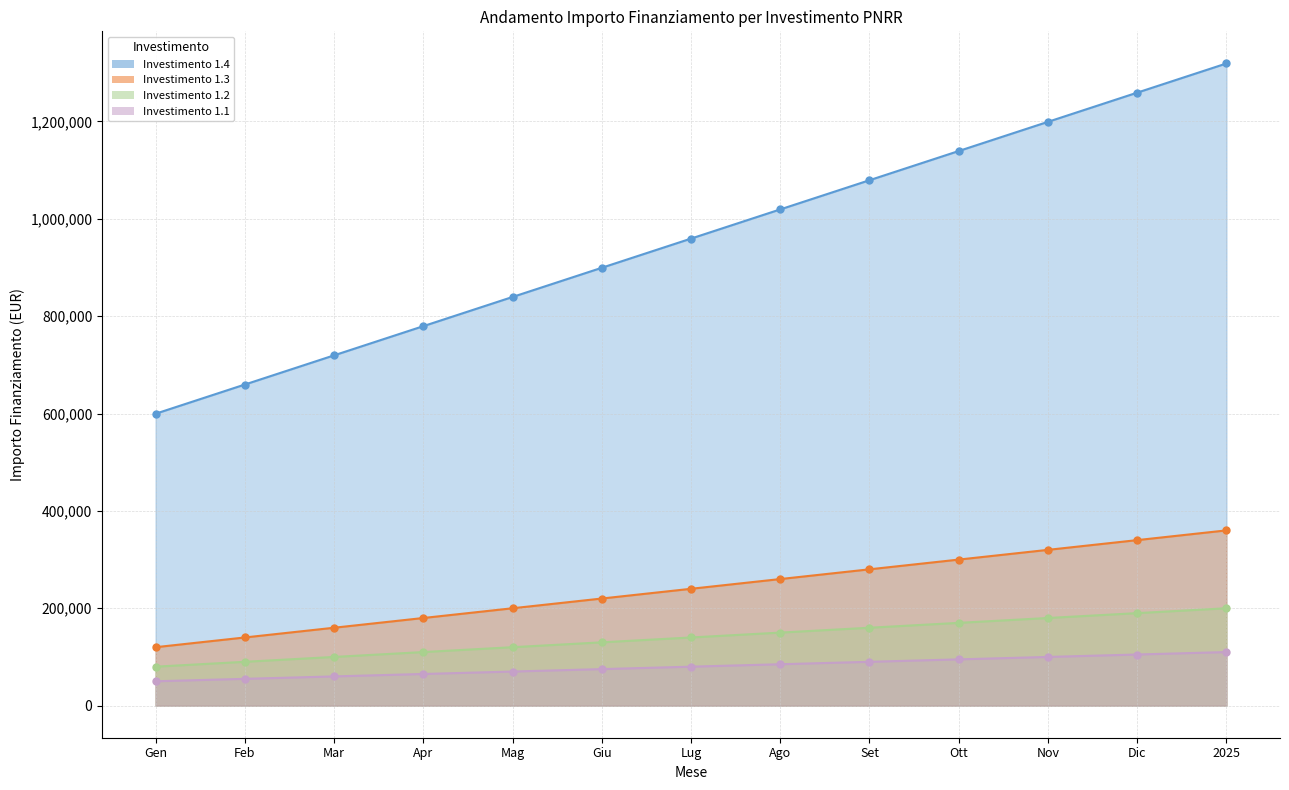

Where is Investimento 1.4 (line) nearest to the value 959456?

Lug